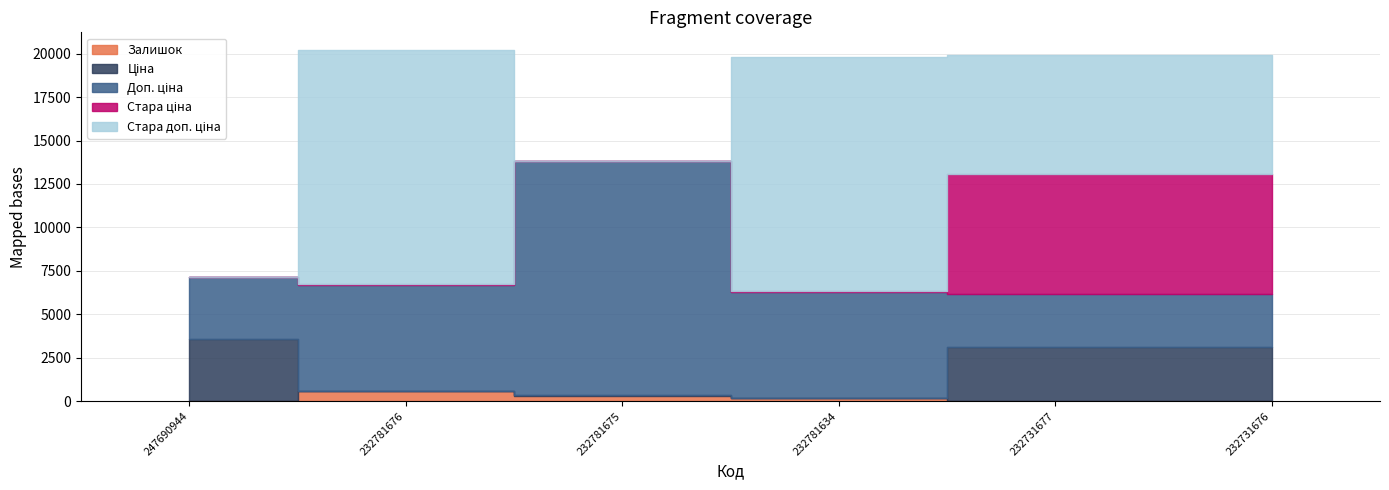

Does the chart display data point markers on the line(s)?

No